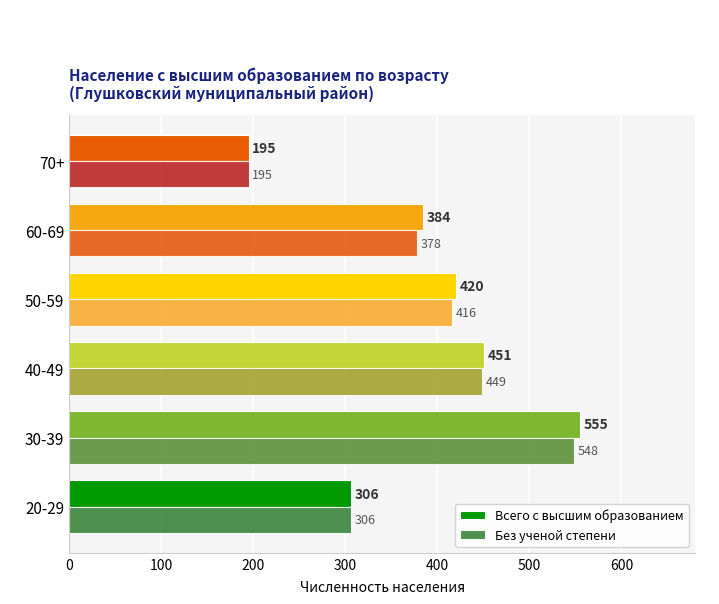

True or false: Без ученой степени has a value of 378 at 60-69.

True